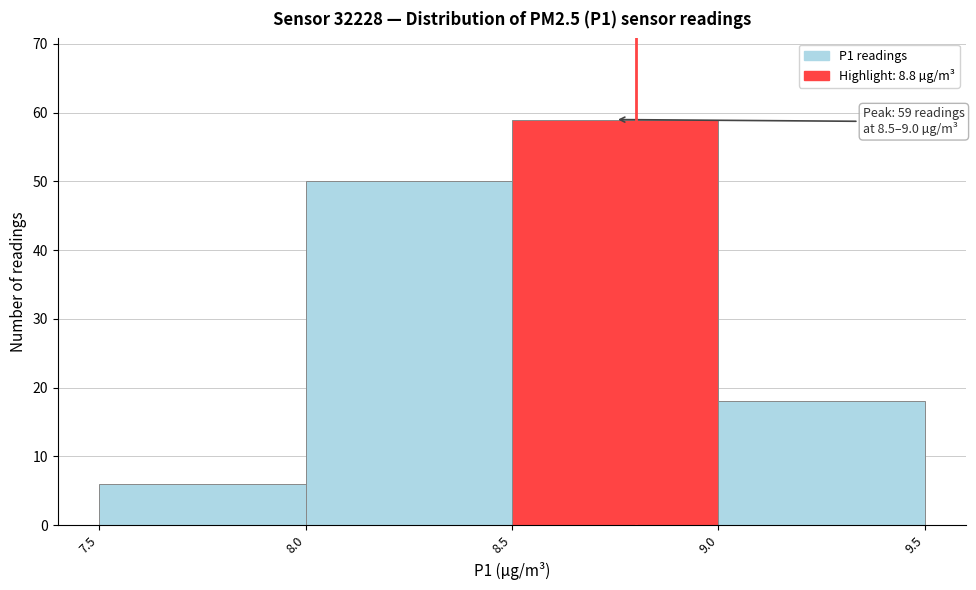

Over which range of the x-axis is the bar tallest?

8.5 to 9.0